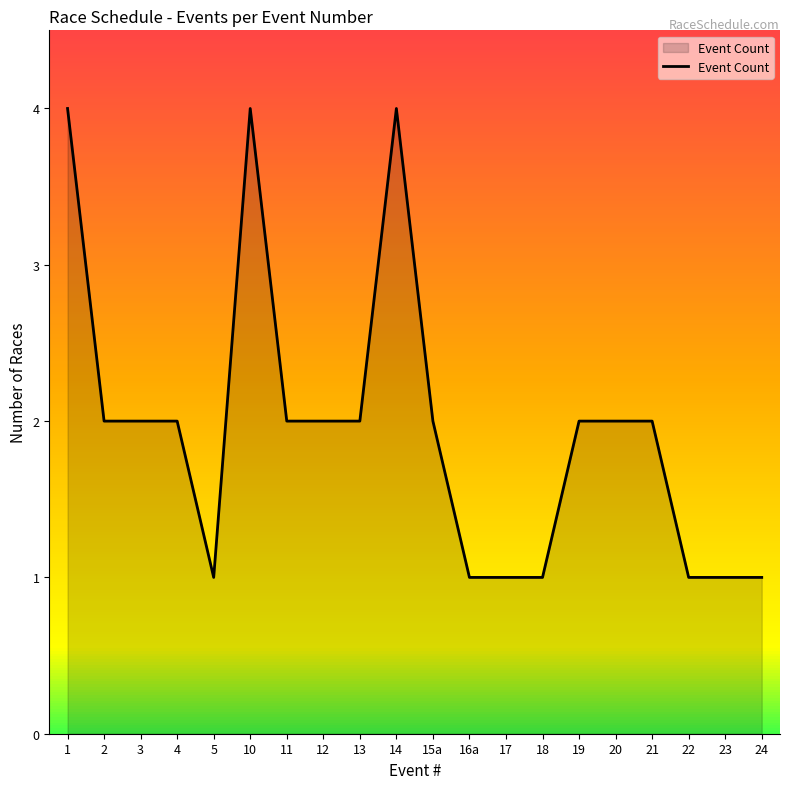

The value at 3 is 1. True or false?

False